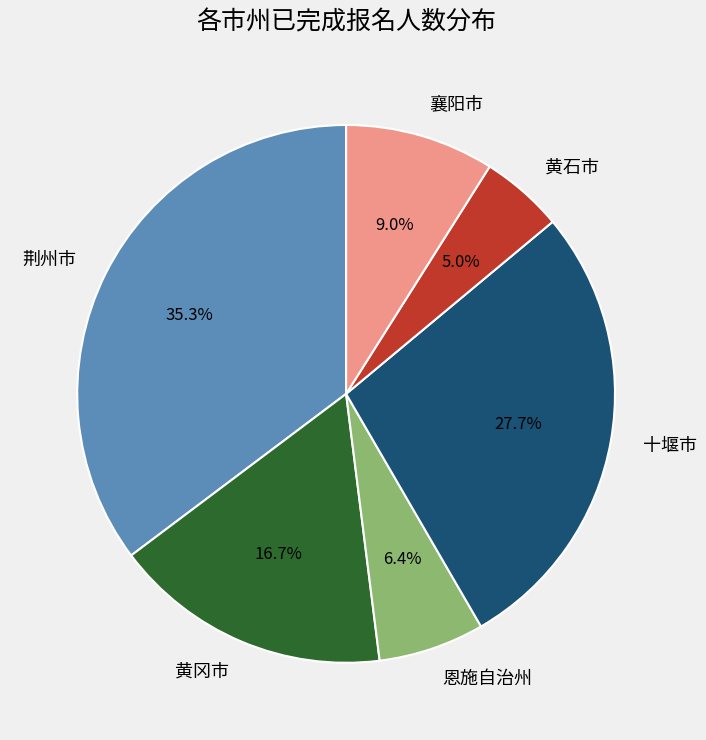

How many segments does this pie chart have?

6